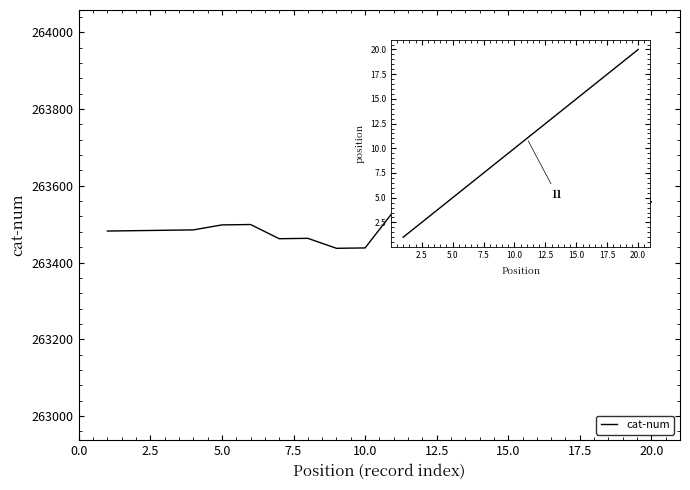

What is the maximum value shown in the chart?

263558